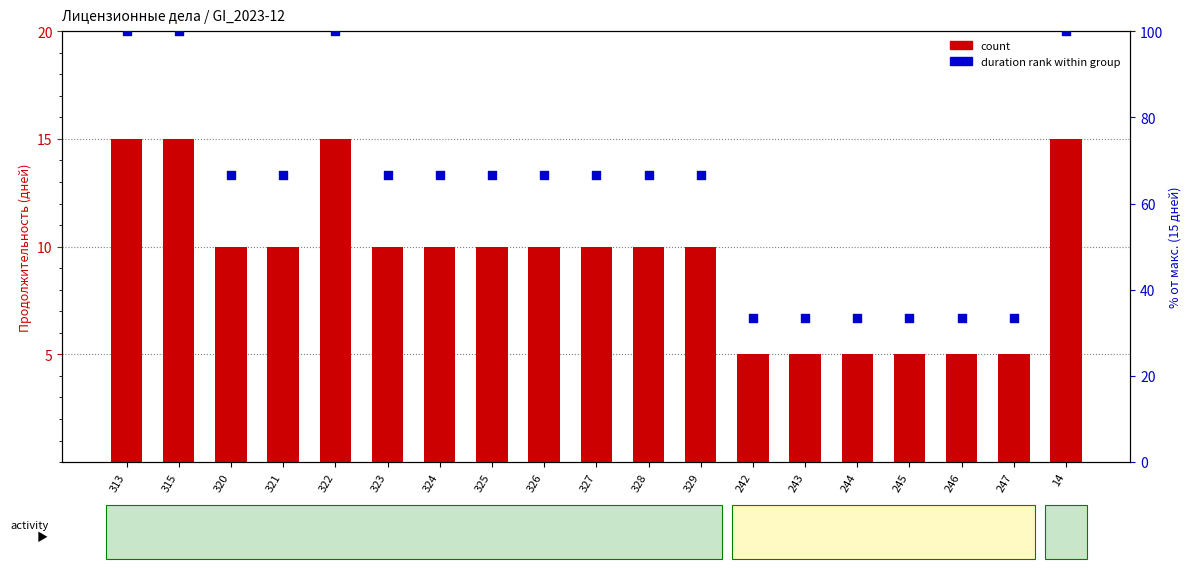

Which series has the largest Y range (max minus min)?

duration rank within group